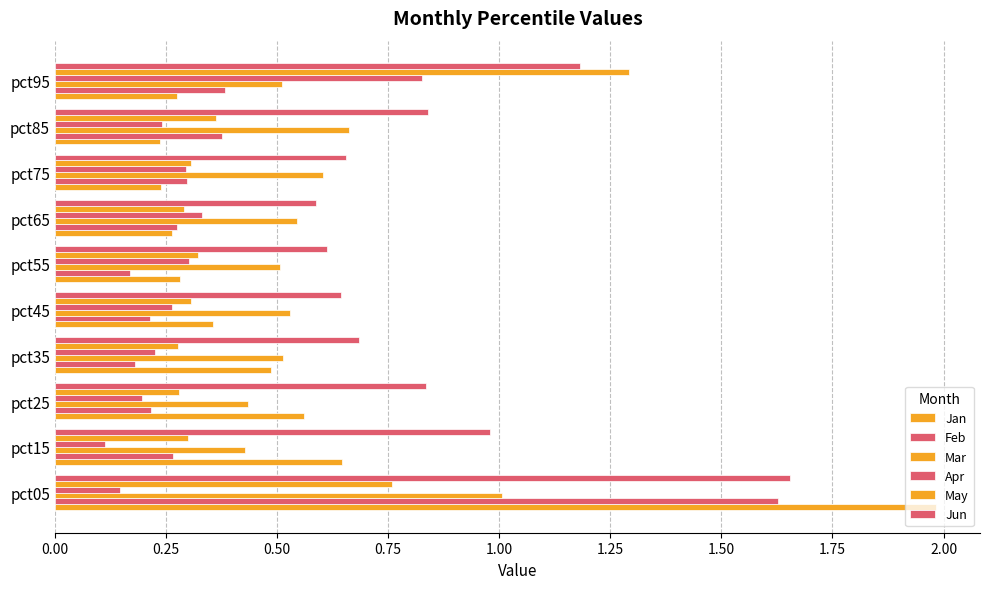

How many series are shown in this chart?

6